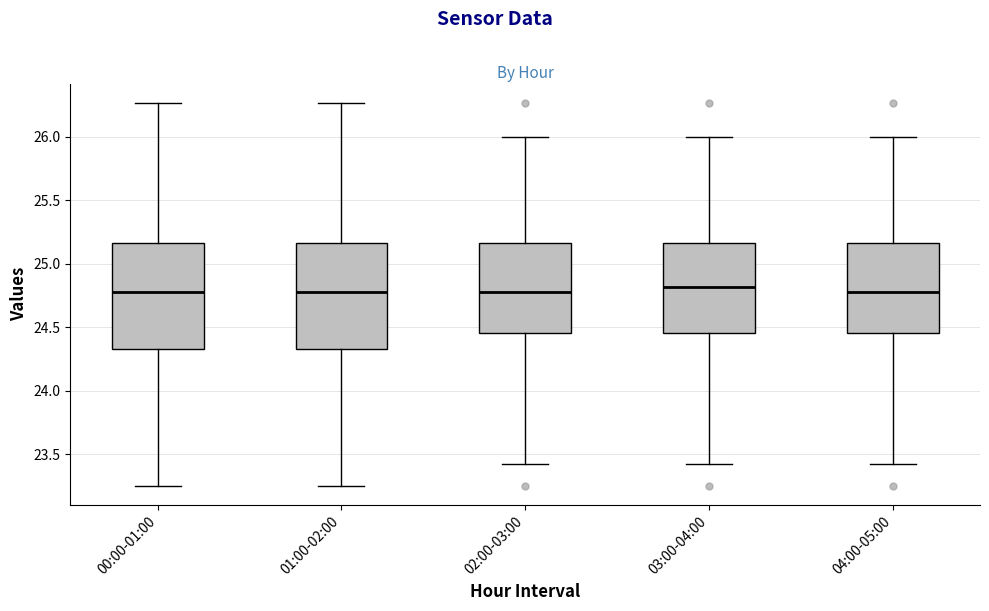

Reading left to right, transcribe this box plot: for each box, give where its median line is, the range the box spans, and where its two whiskers end, as read against the y-axis. The values are not printed on the chart, so give them approximately, as read against the axis.

00:00-01:00: median 24.80, box 24.35 to 25.15, whiskers 23.25 to 26.25
01:00-02:00: median 24.80, box 24.35 to 25.15, whiskers 23.25 to 26.25
02:00-03:00: median 24.80, box 24.45 to 25.15, whiskers 23.40 to 26.00
03:00-04:00: median 24.80, box 24.45 to 25.15, whiskers 23.40 to 26.00
04:00-05:00: median 24.80, box 24.45 to 25.15, whiskers 23.40 to 26.00